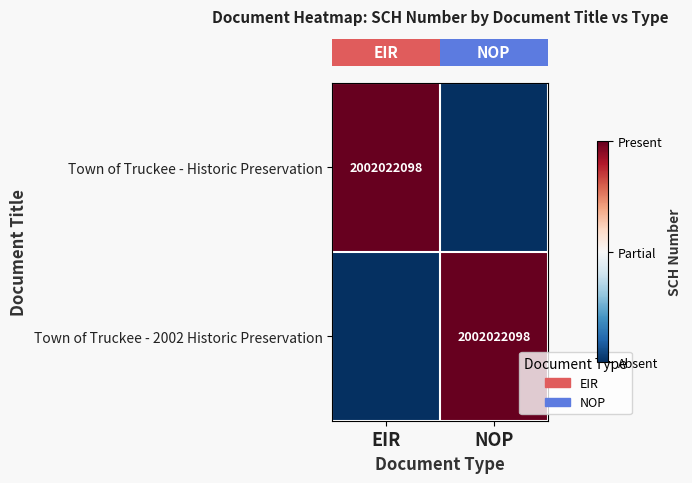

What is the spread (max minus min) of values at NOP?

1